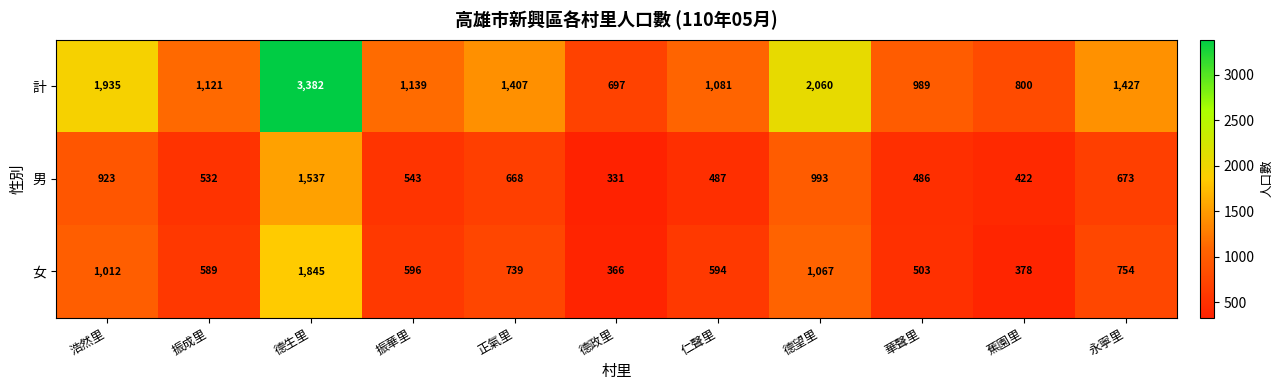

Rank the series at 蕉園里 from lowest to highest value.

女, 男, 計